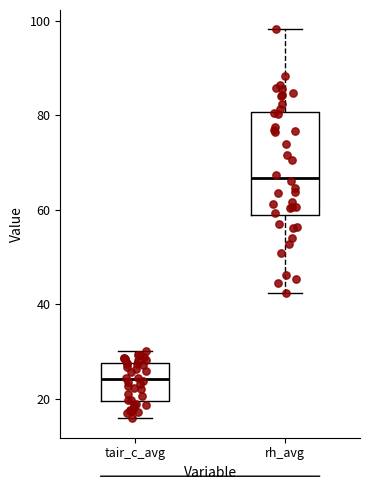

Reading left to right, transcribe this box plot: for each box, give where its median line is, the range the box spans, and where its two whiskers end, as read against the y-axis. The values are not printed on the chart, so give them approximately, as read against the axis.

tair_c_avg: median 24, box 20 to 28, whiskers 16 to 30
rh_avg: median 66, box 58 to 80, whiskers 42 to 98